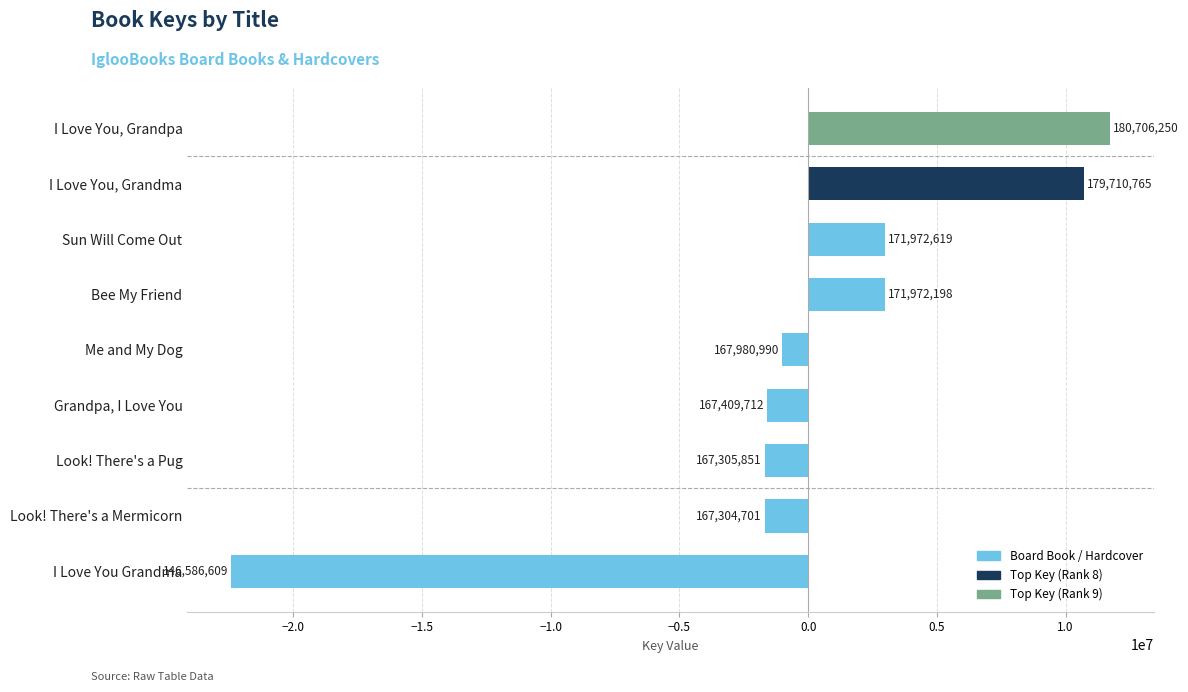

How many bars are there in total?

9